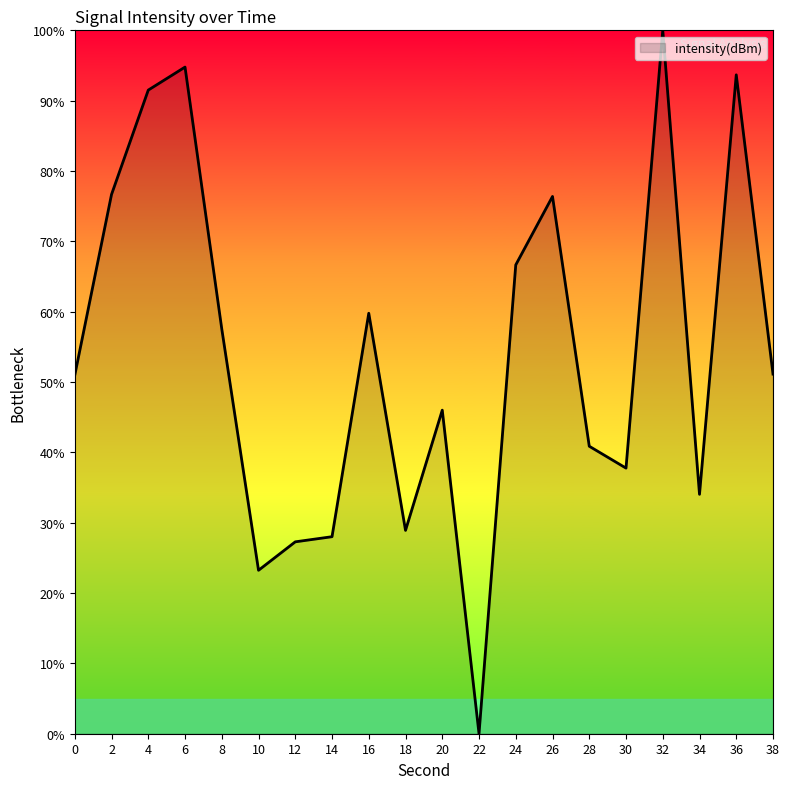

True or false: the data has more than 2 interior local peaks.

True